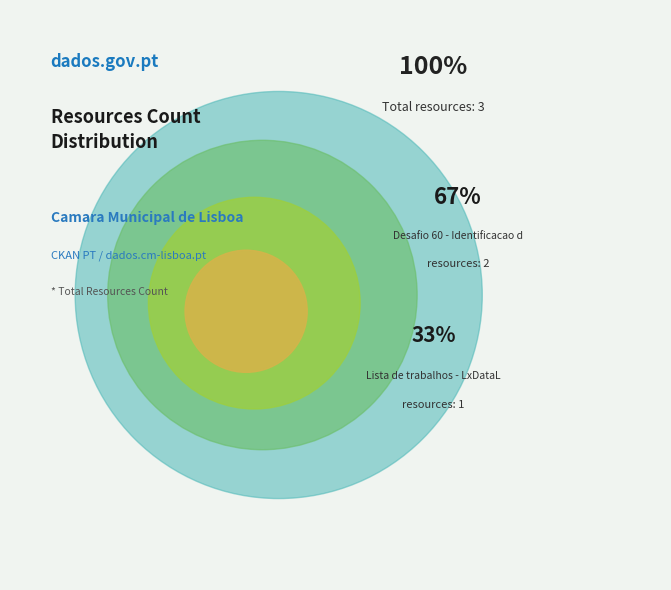

Rank the categories by value from highest to lowest.

Desafio 60 - Identificacao de coberturas, Lista de trabalhos - LxDataLab